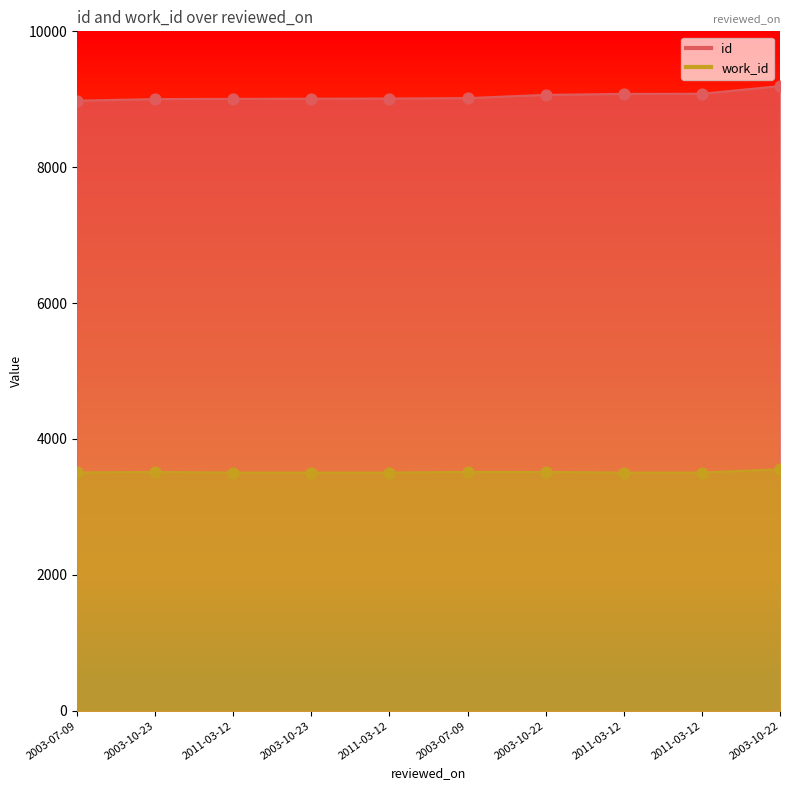

At which category is the sum across all series the highest?

2003-10-22